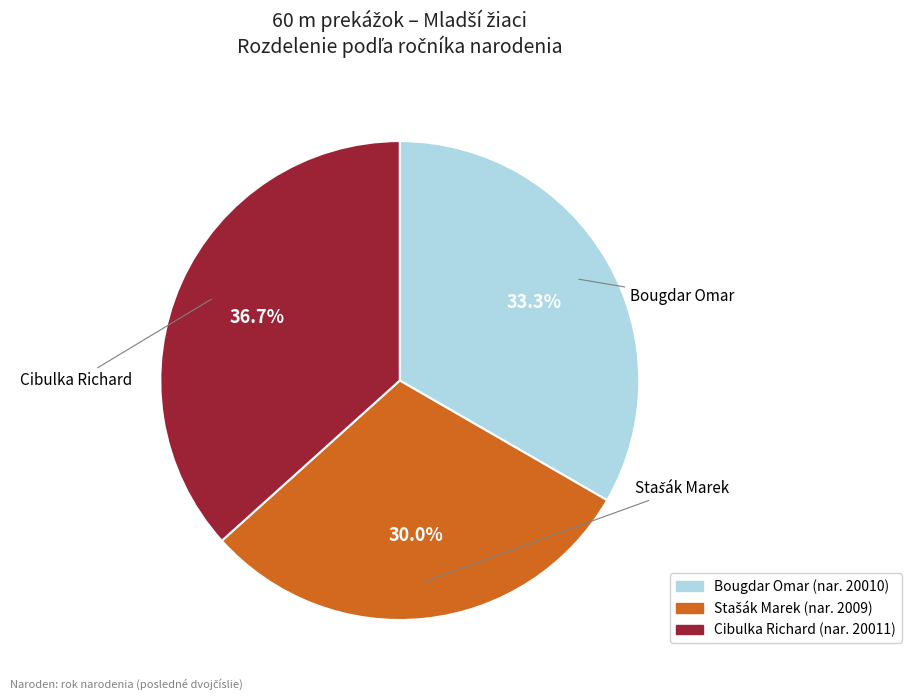

What is the ratio of the value at Cibulka Richard to the value at Bougdar Omar?

1.1